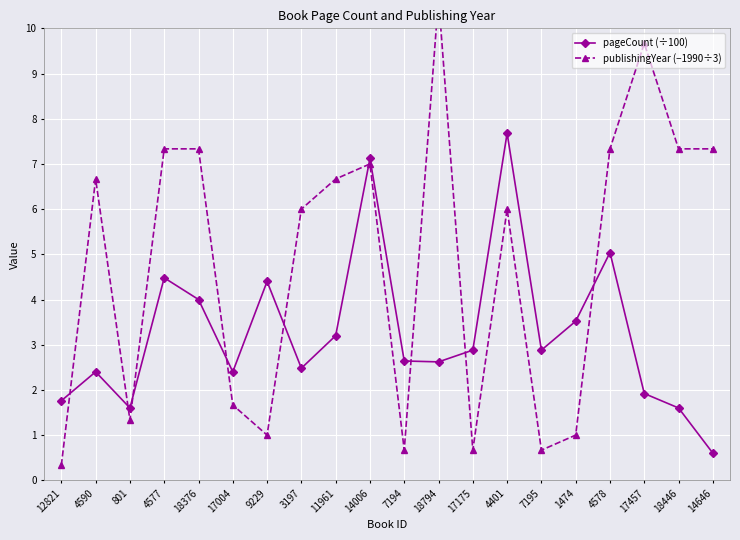

At which category does pageCount (÷100) reach its first local peak?

4590